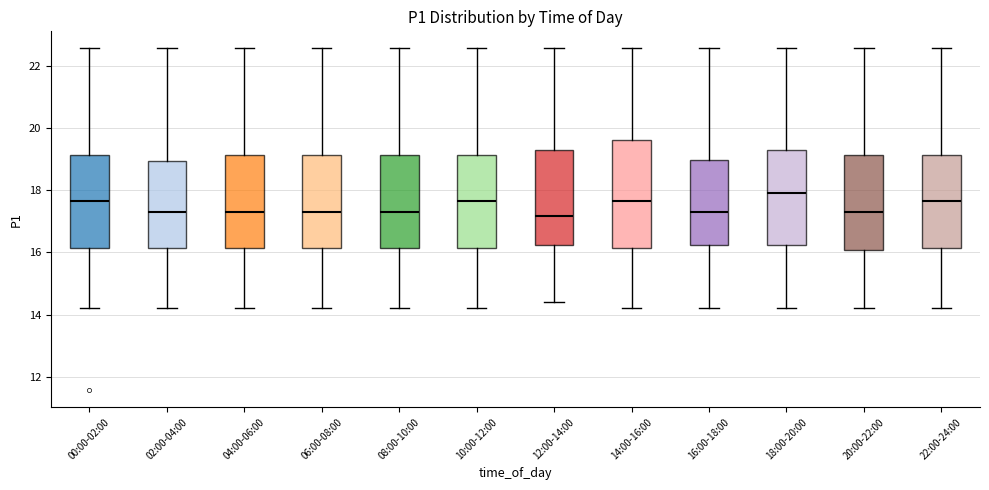

Where is the upper edge of the box for 20:00-22:00 on the y-axis? The values are not printed on the chart, so give them approximately, as read against the axis.

19.2